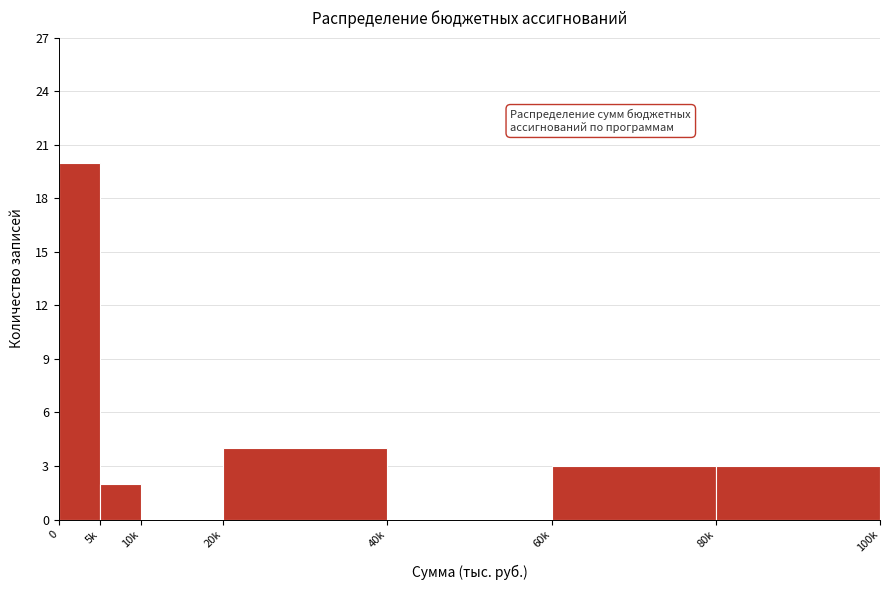

Reading right to left, extract all data points from this chart.

80k=3	60k=3	40k=0	20k=4	10k=0	5k=2	0=20